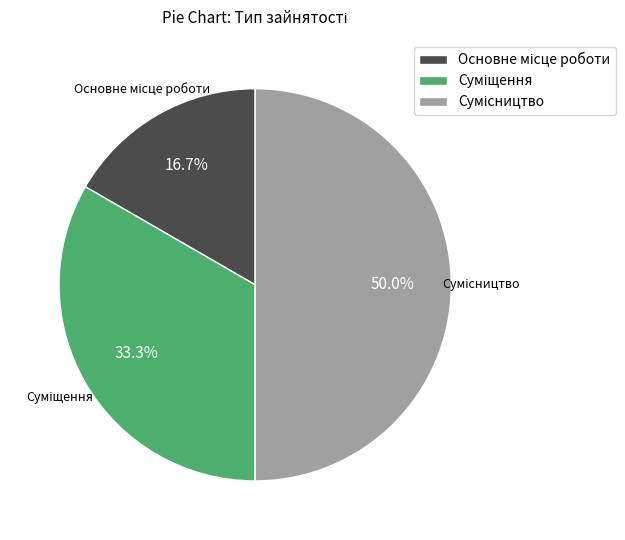

How many slices are in this pie chart?

3